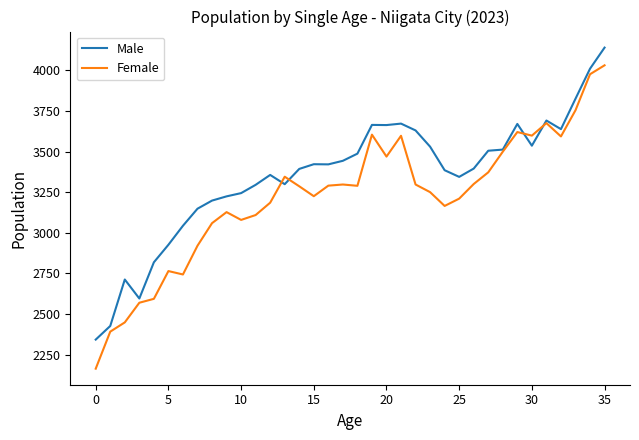

Which series has the largest total across all categories?

Male